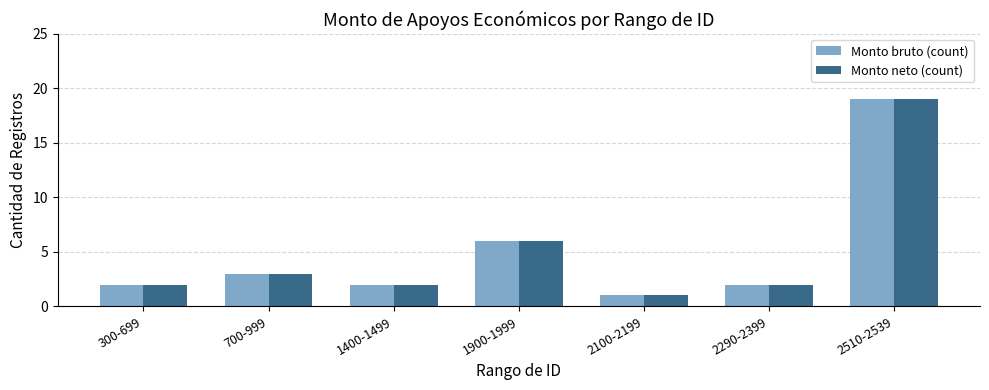

The value of Monto bruto (count) at 300-699 is 2. True or false?

True